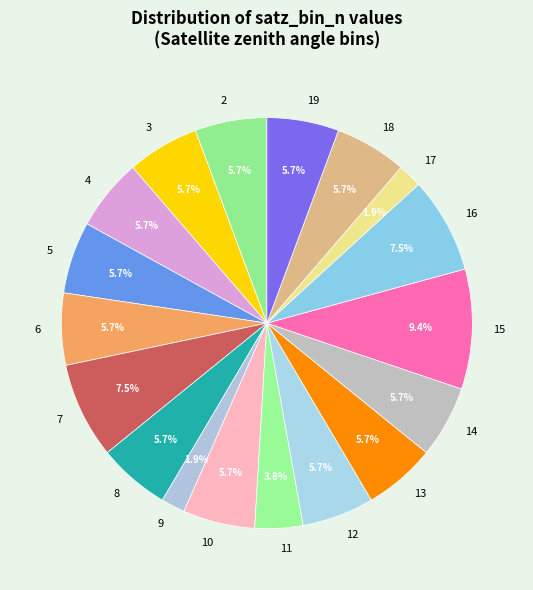

Which has a higher value, 15 or 3?

15